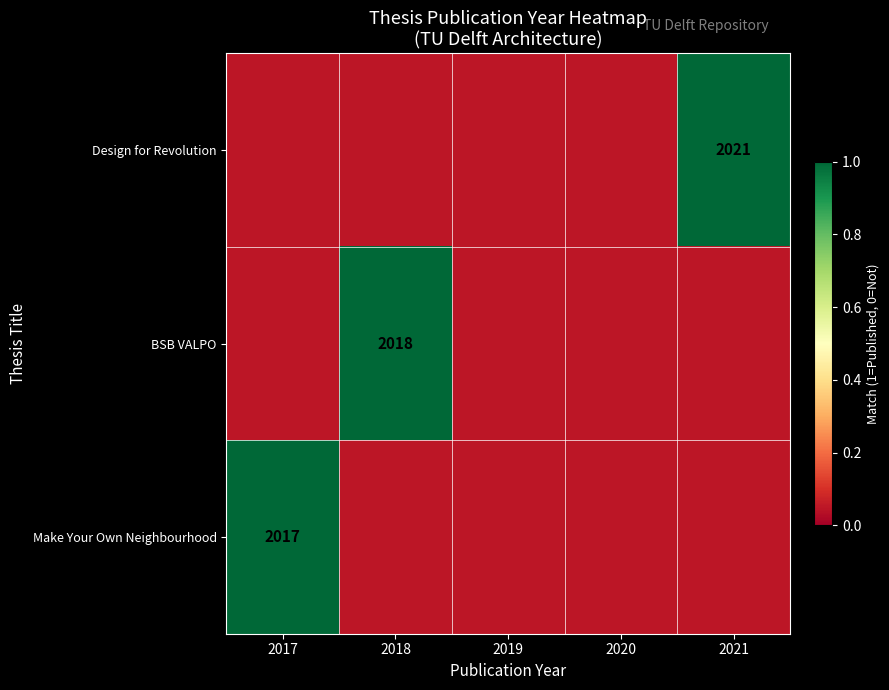

Which label corresponds to the largest value in the chart?

2021